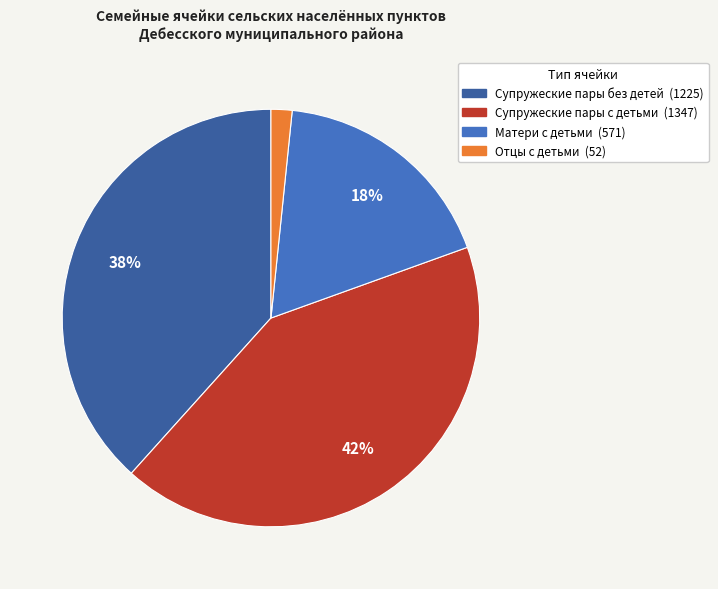

True or false: Матери с детьми accounts for 18% of the total.

True